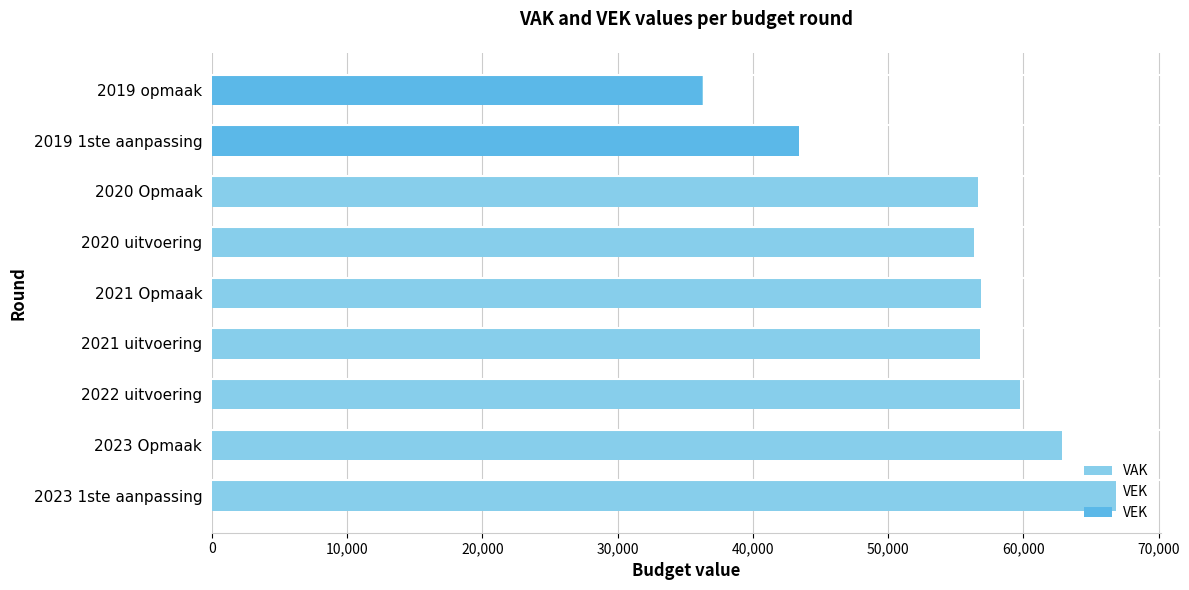

How many bars are there in each group?

2